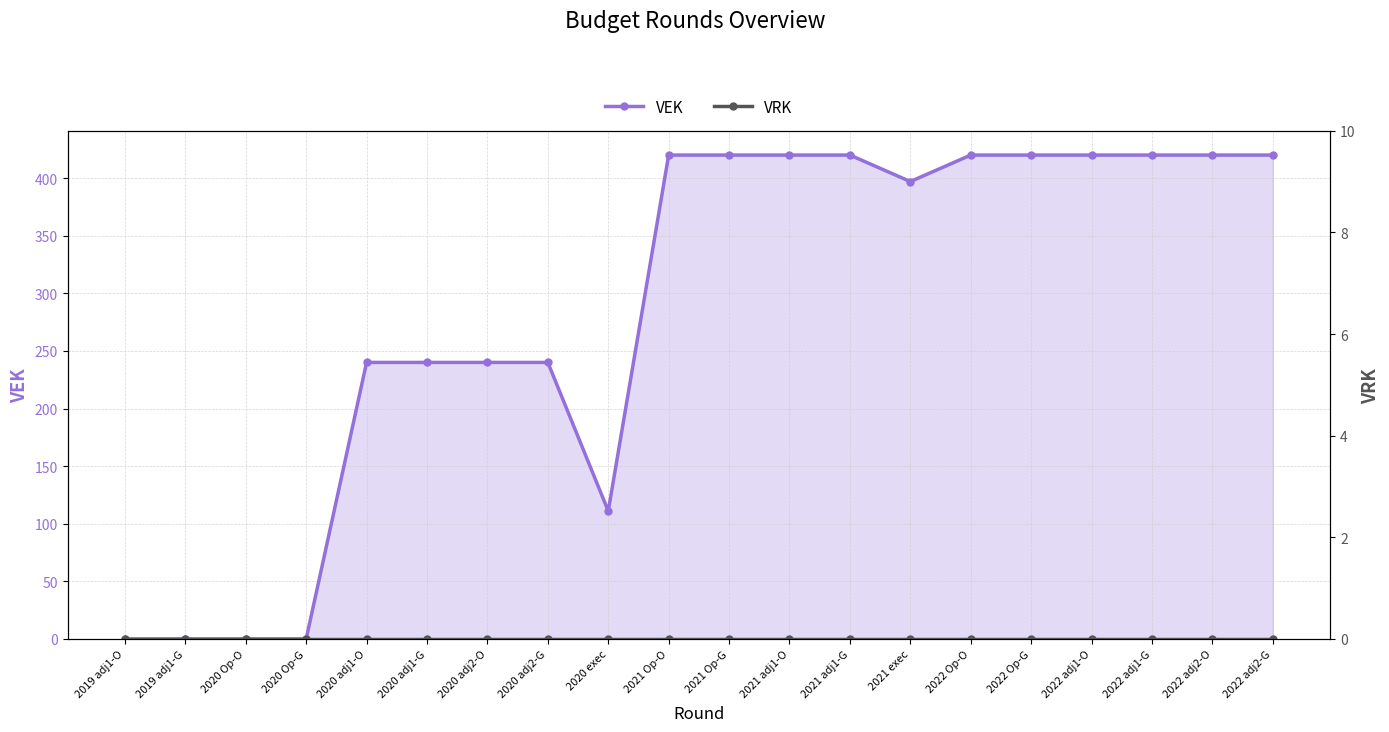

What are all the series names shown in the legend?

VEK, VRK